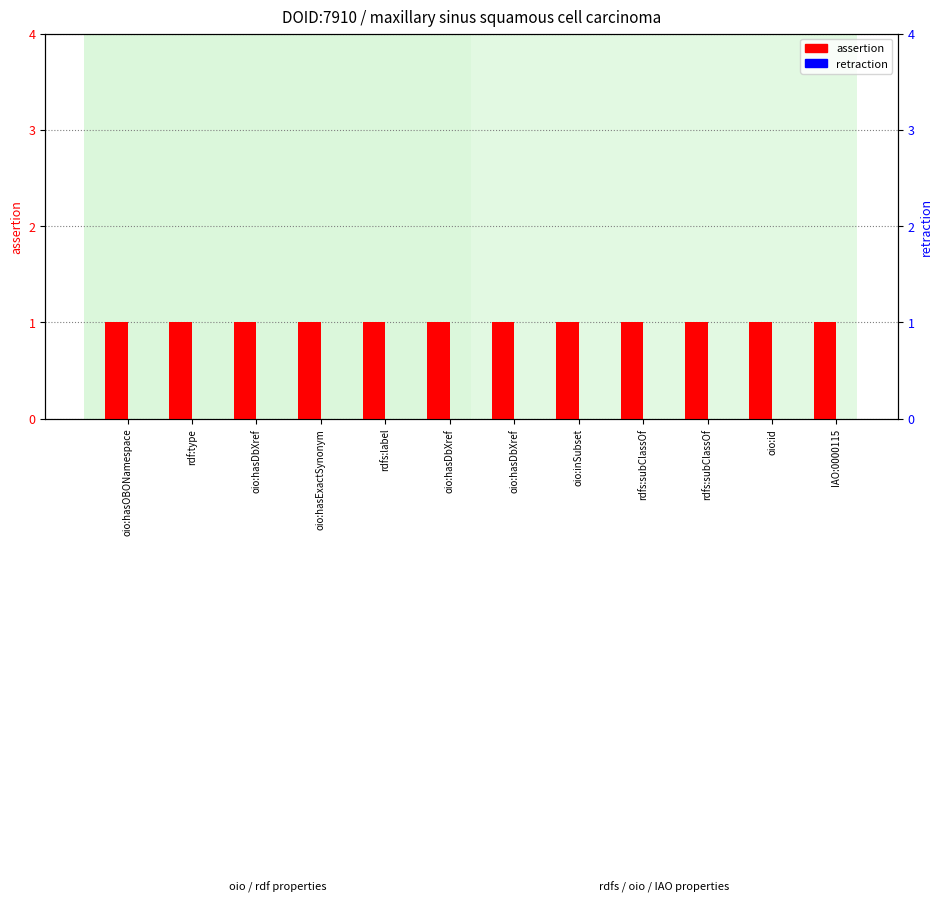

Rank the series by their average value, from highest to lowest.

assertion, retraction